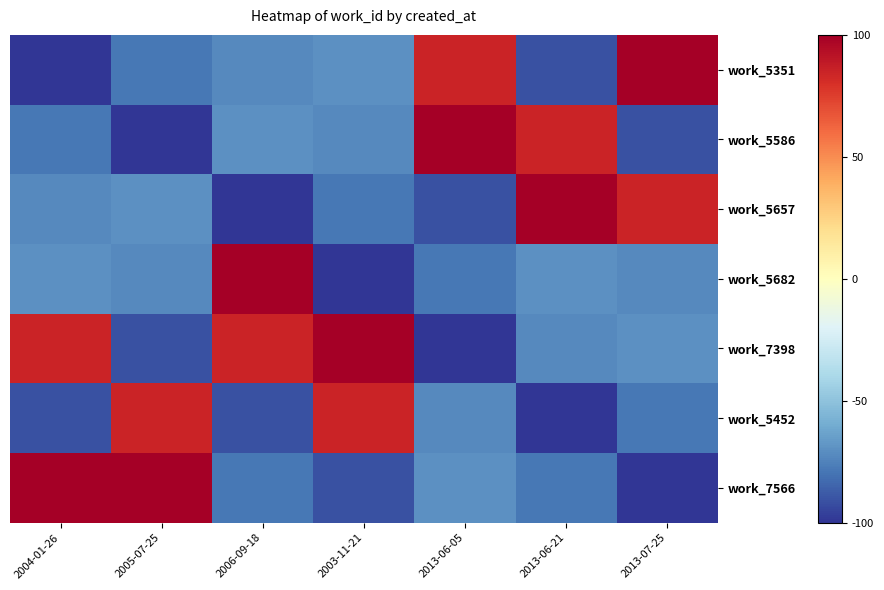

At which category is the sum across all series the highest?

2004-01-26